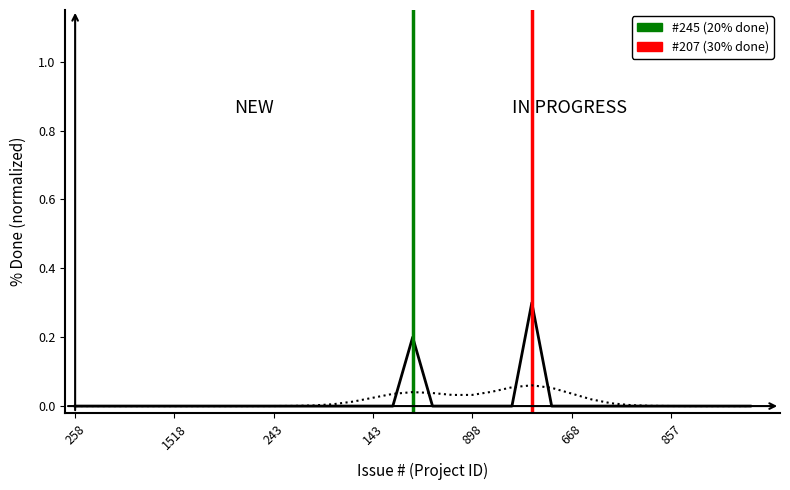

Is it true that the value at 1518 is -0.1?

False